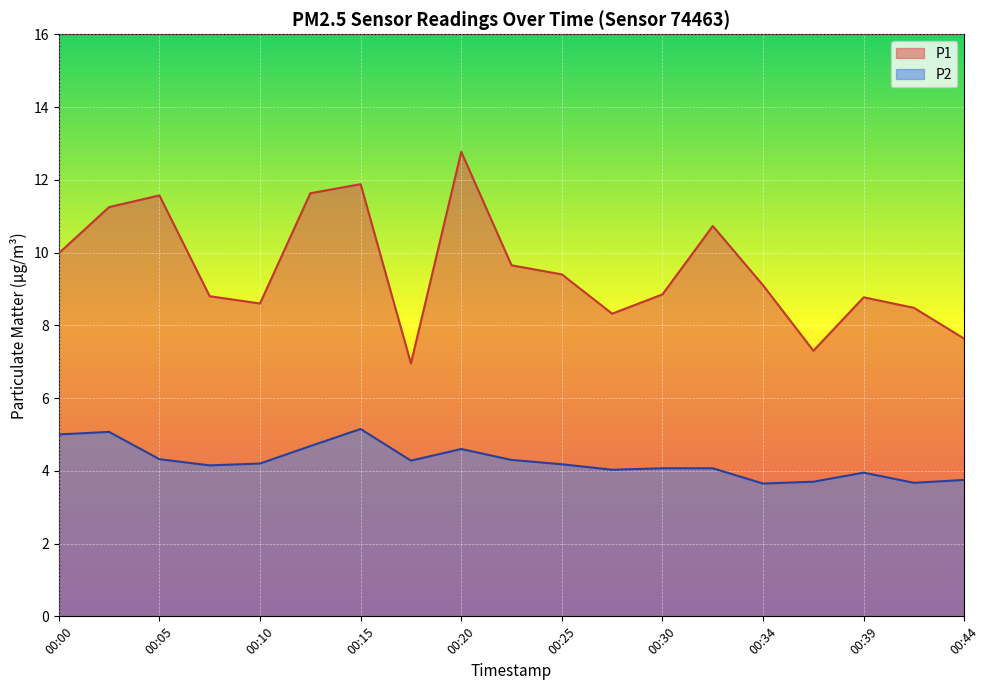

Is it true that P2 equals 1.7 at 00:30?

False